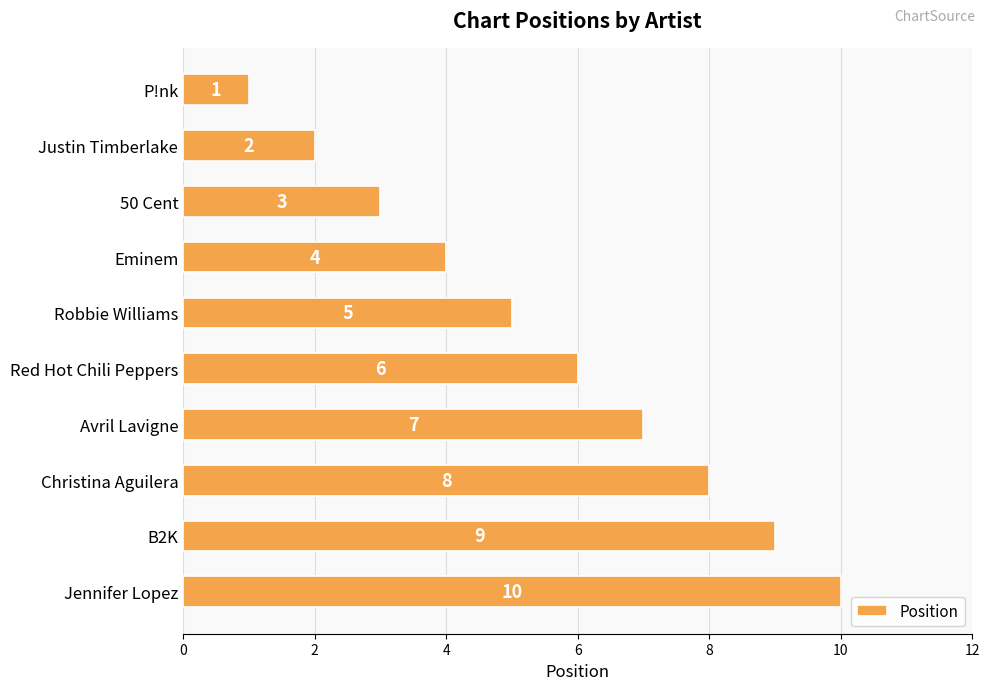

Which has a higher value, Robbie Williams or Christina Aguilera?

Christina Aguilera